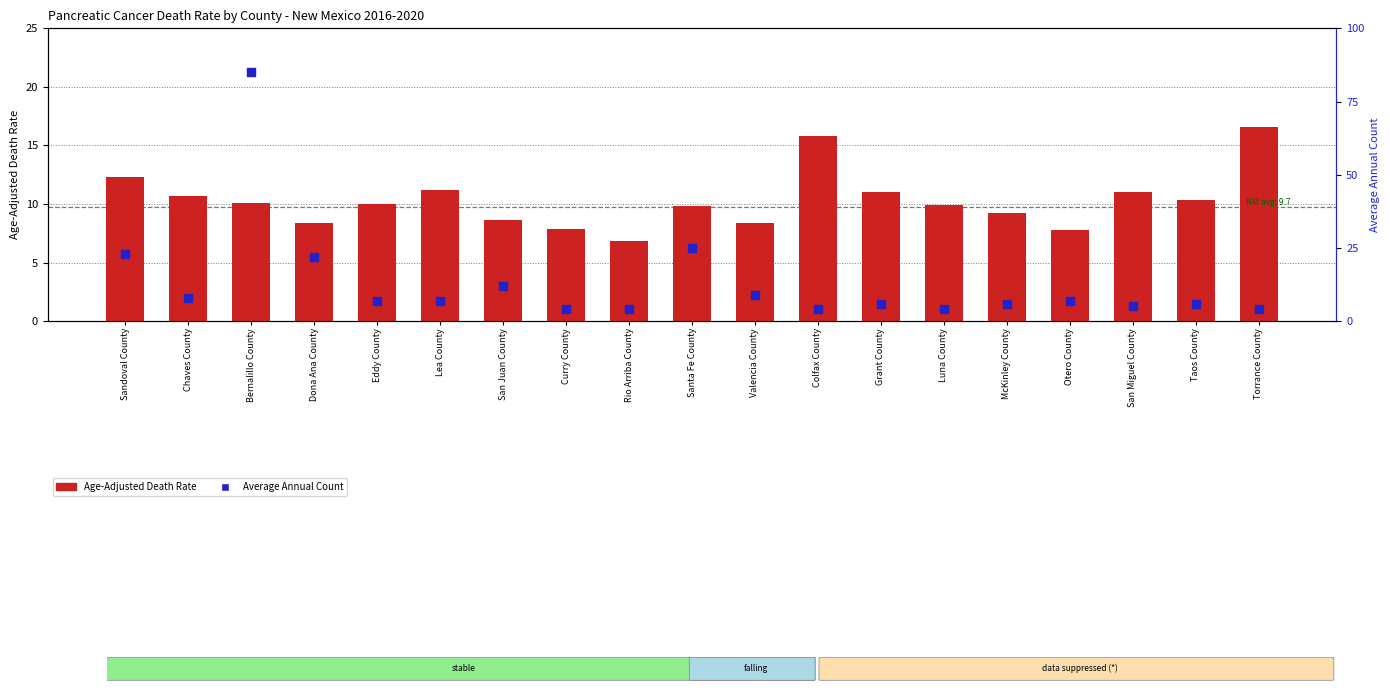

What are all the series names shown in the legend?

Age-Adjusted Death Rate, Average Annual Count